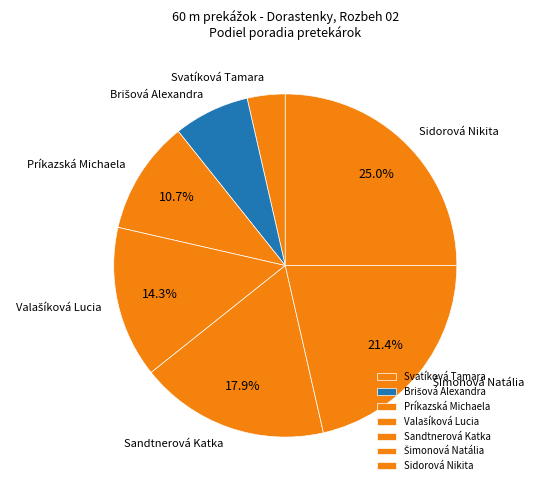

Does Sidorová Nikita account for over 50% of the chart?

No